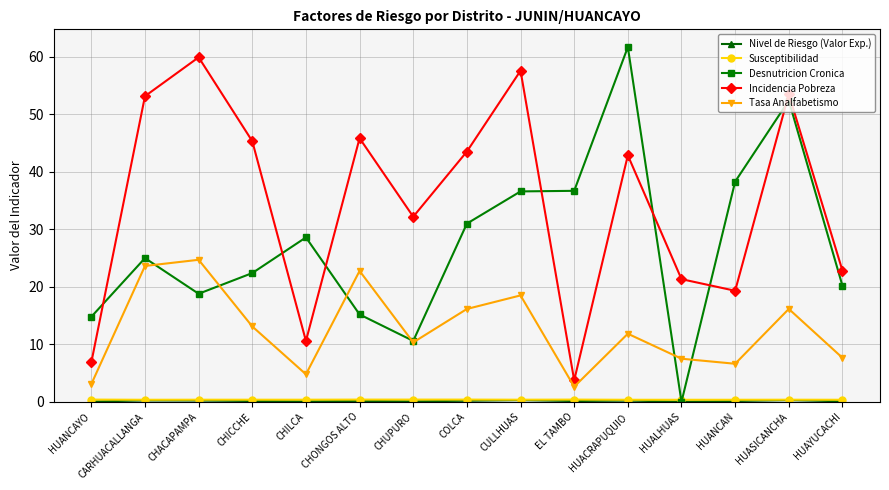

True or false: Incidencia Pobreza has more than 2 interior local peaks.

True